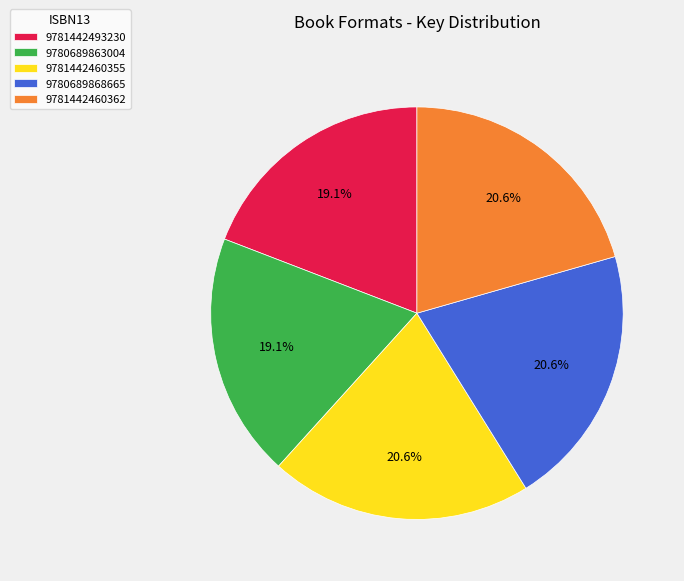

Does 9780689868665 represent more than half of the total?

No